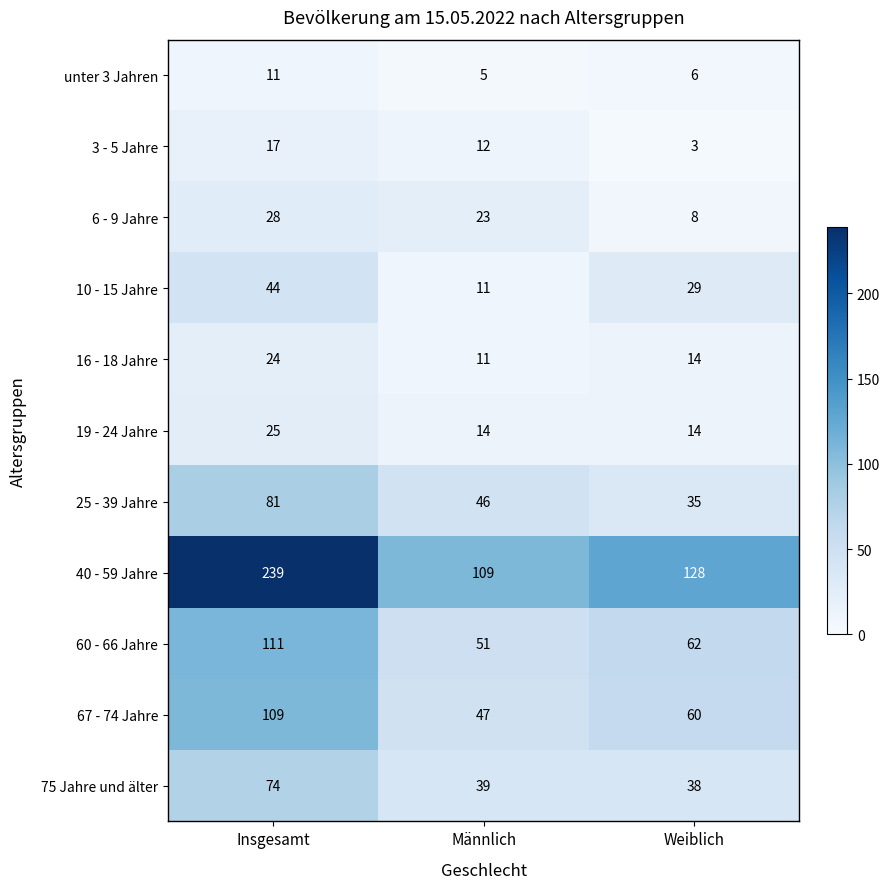

Which category has the highest value in the 40 - 59 Jahre series?

Insgesamt